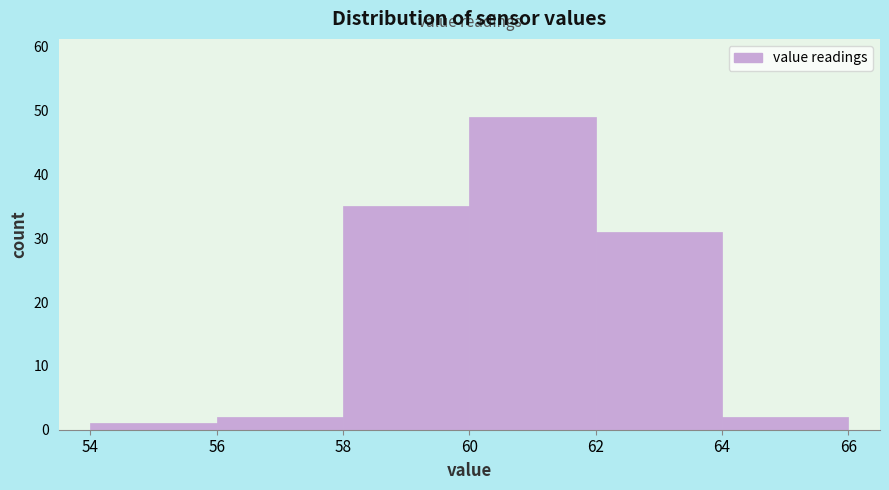

How tall is the bar that spans 64 to 66 on the x-axis? The values are not printed on the chart, so give them approximately, as read against the axis.

2